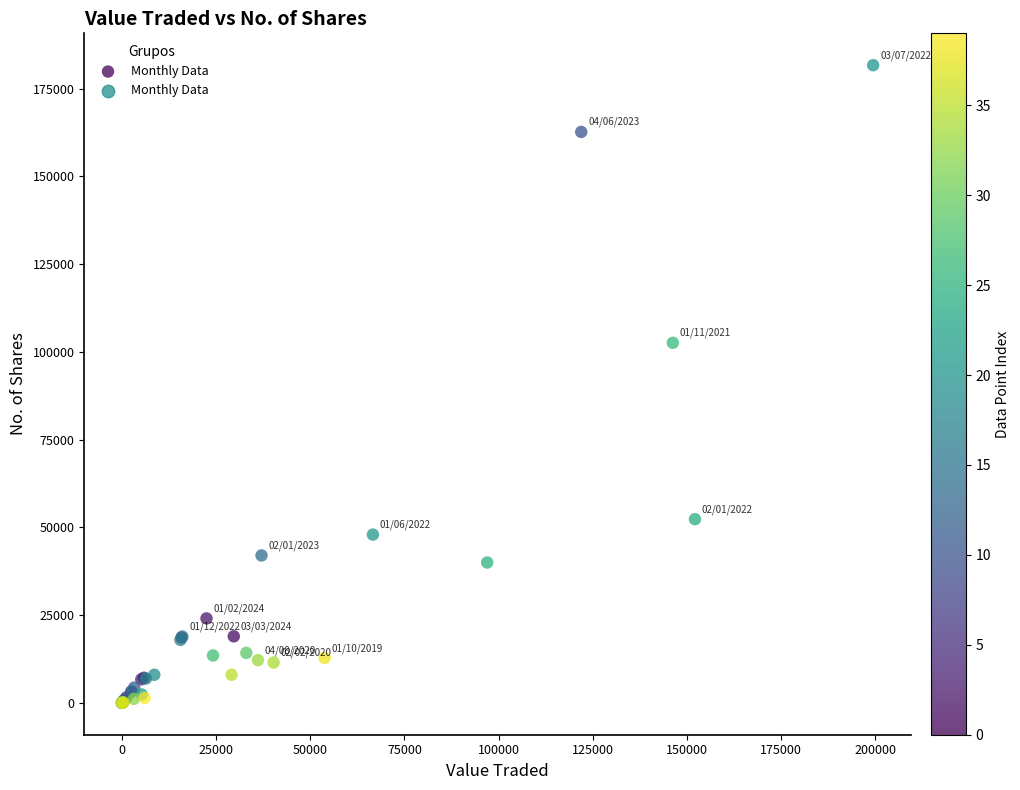

What Y value in the scatter plot is closest to 90824?

102571